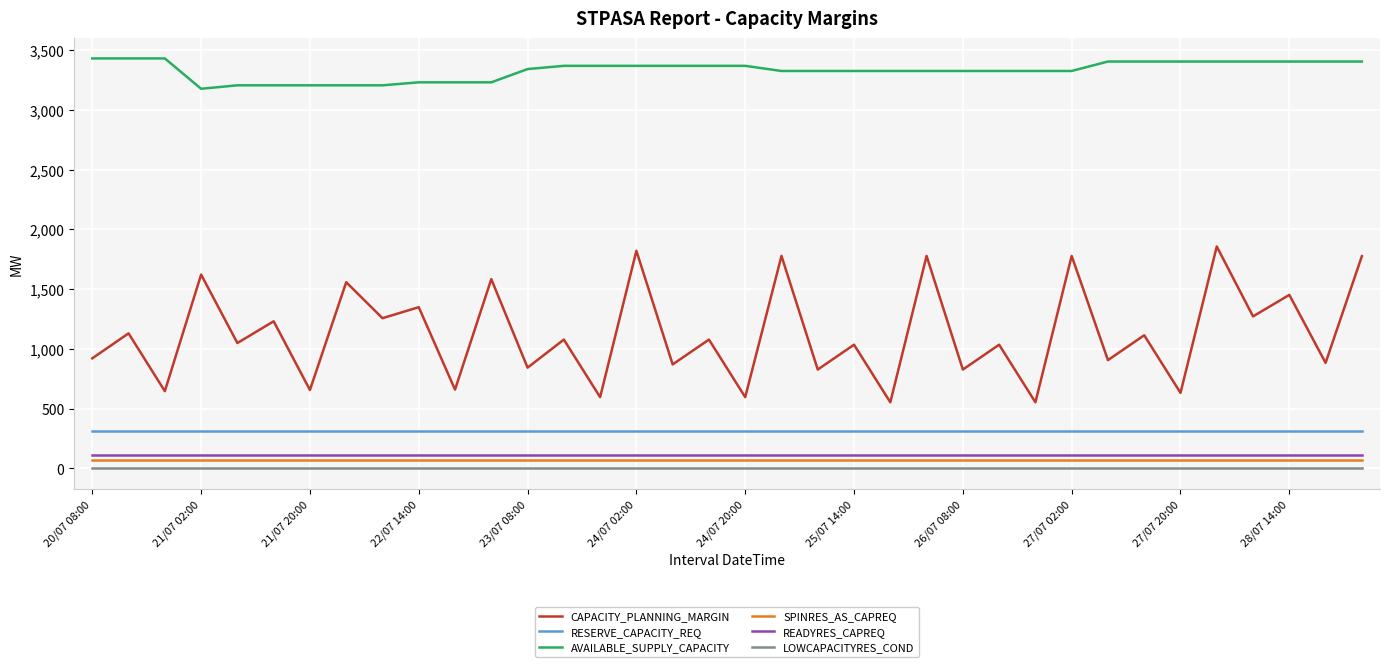

How many lines are shown in the chart?

6